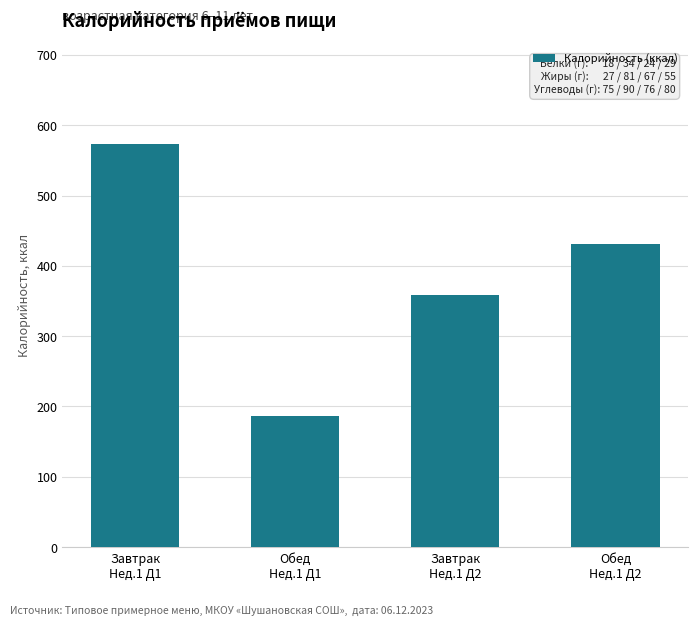

What is the label of the 3rd bar from the right?

Обед
Нед.1 Д1